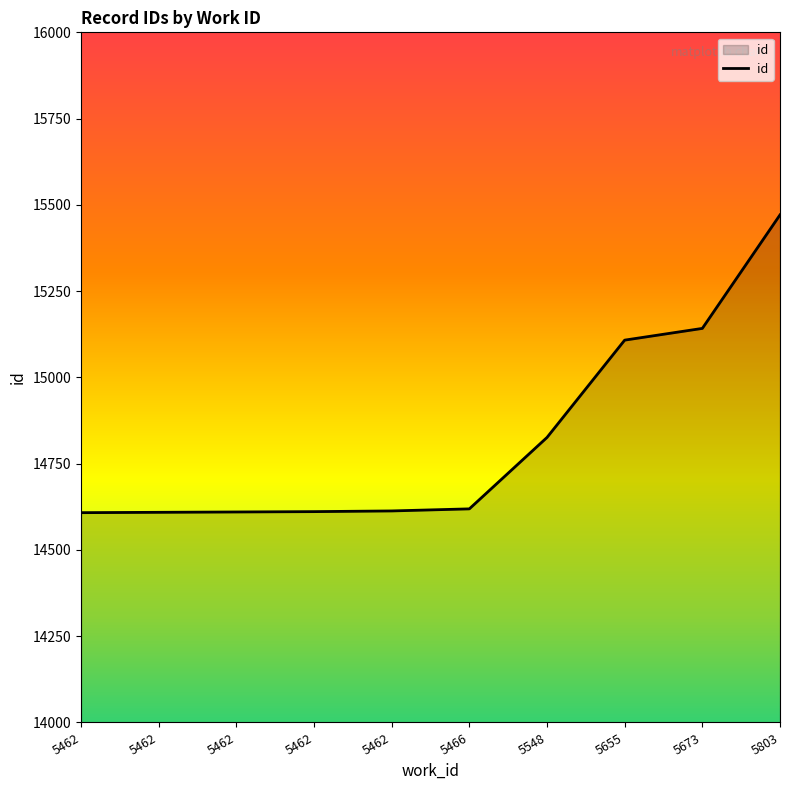

How many lines are shown in the chart?

1